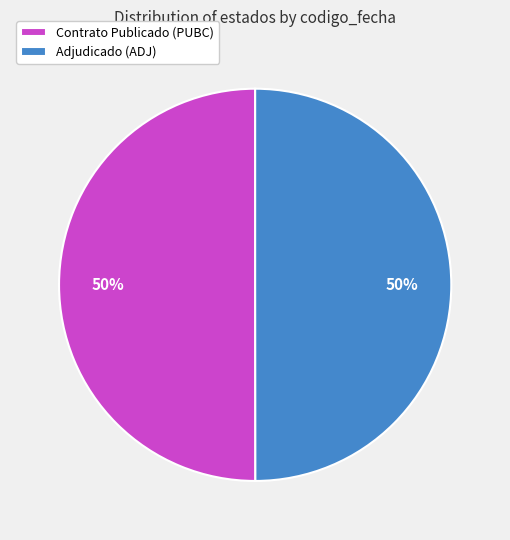

Combined, do Adjudicado (ADJ) and Contrato Publicado (PUBC) account for over 50%?

Yes